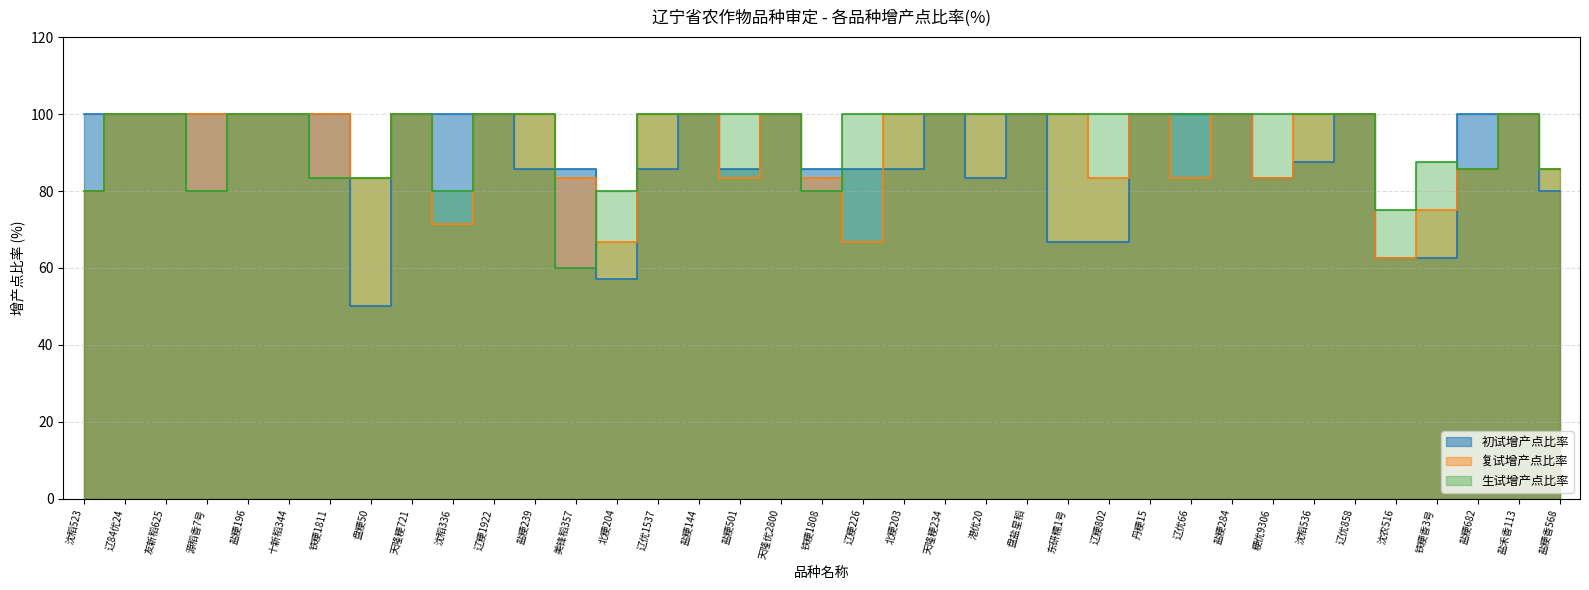

What is the sum of all 复试增产点比率 values?

3376.8